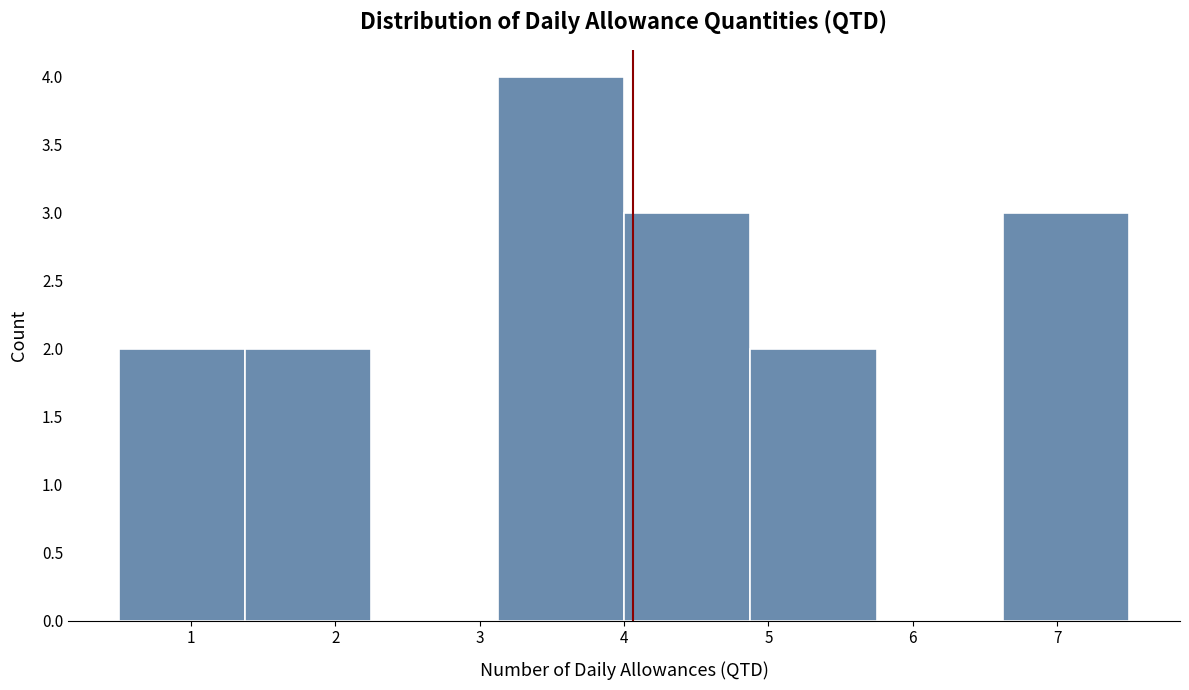

Over which range of the x-axis is the bar tallest?

3.1 to 4.0